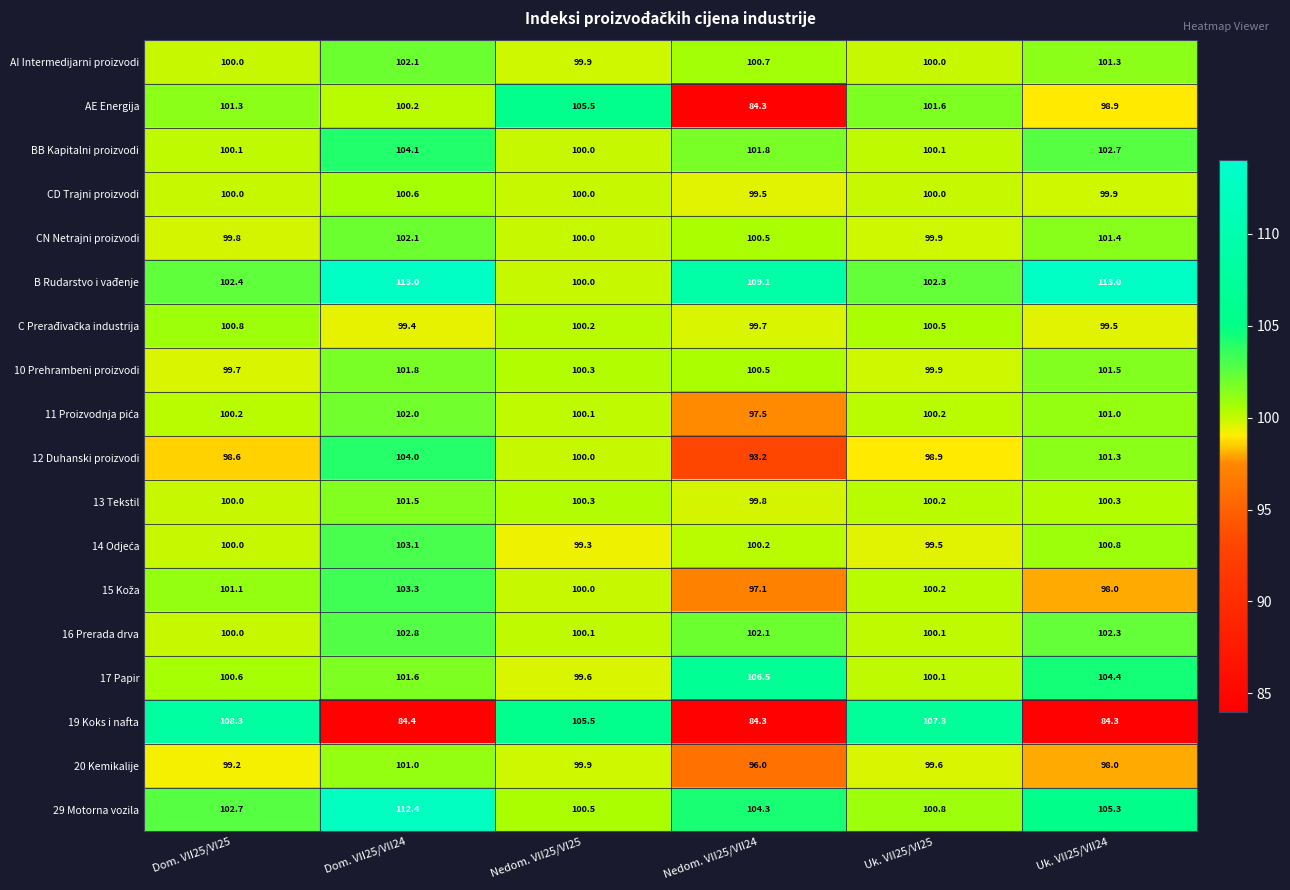

Which series has the largest range (max minus min)?

19 Koks i nafta